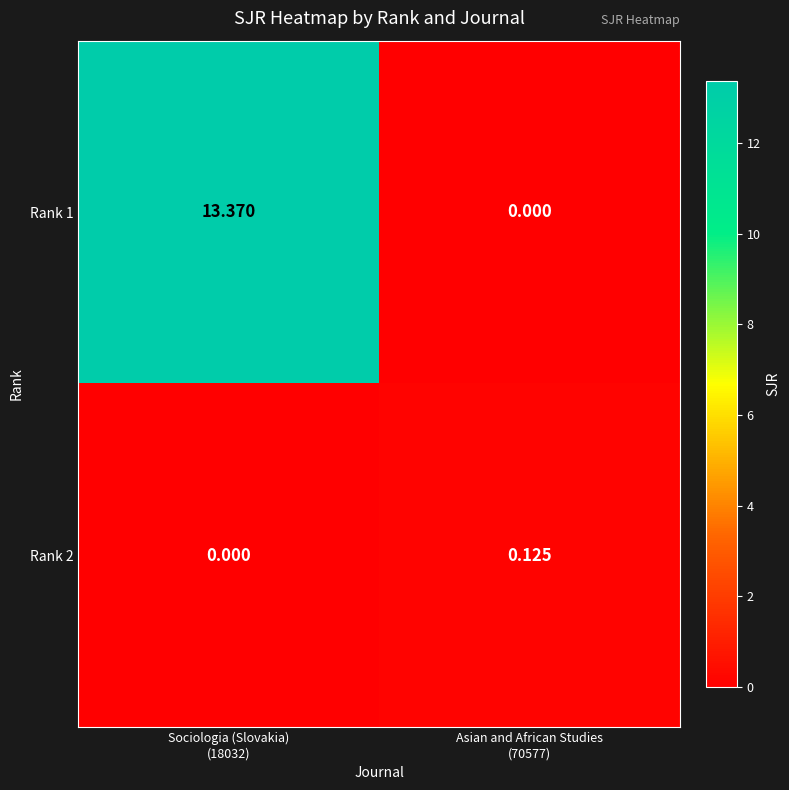

At which category is the sum across all series the highest?

Sociologia (Slovakia)
(18032)